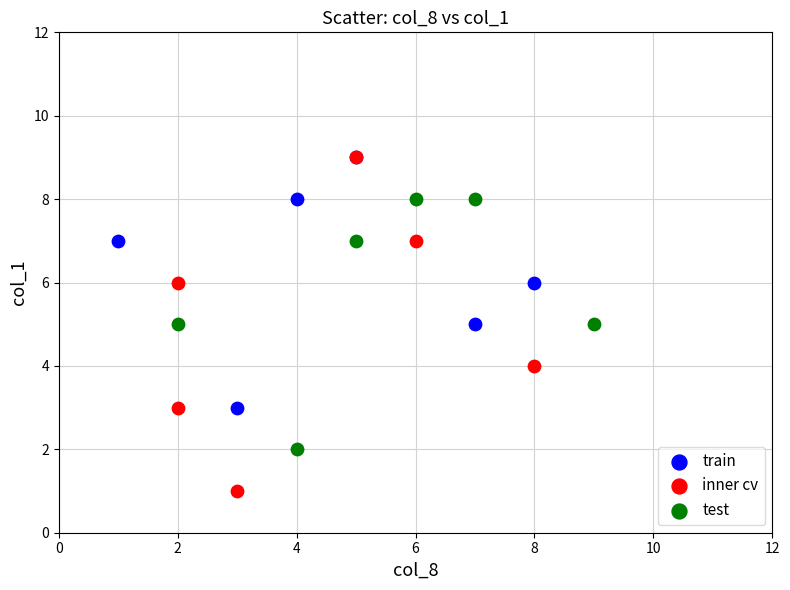

Which series has the largest Y range (max minus min)?

inner cv